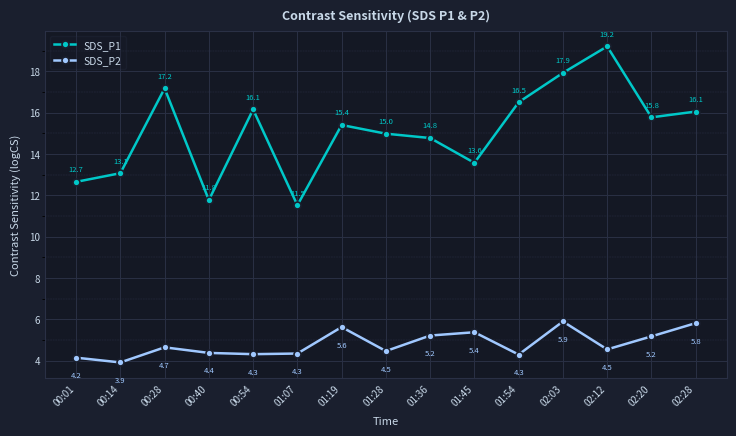

What are all the series names shown in the legend?

SDS_P1, SDS_P2